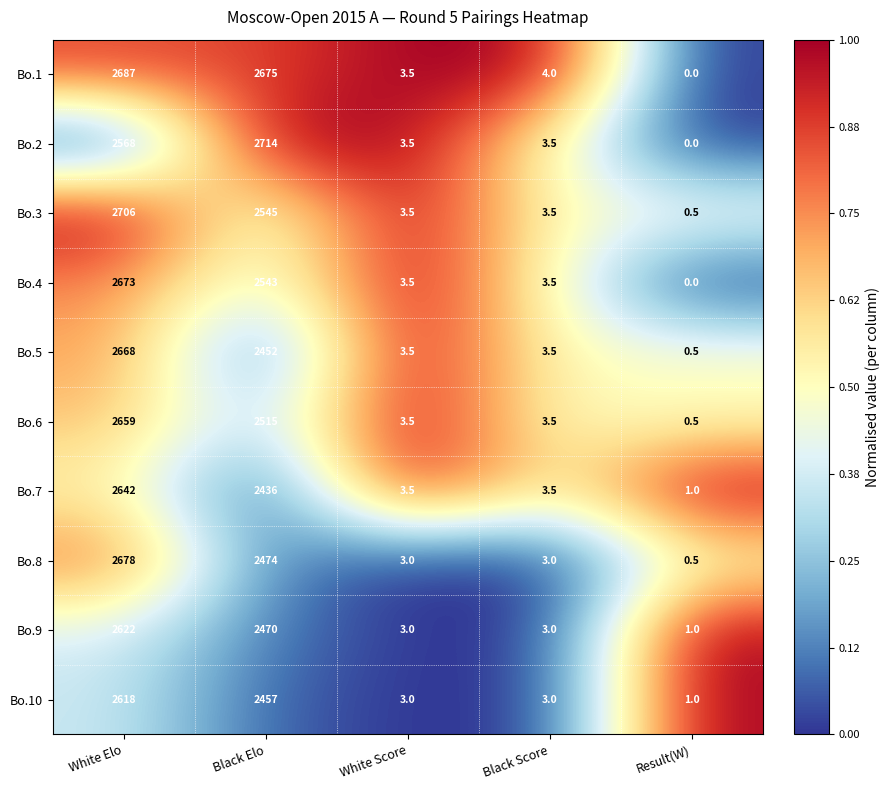

Which label corresponds to the largest value in the chart?

Black Elo